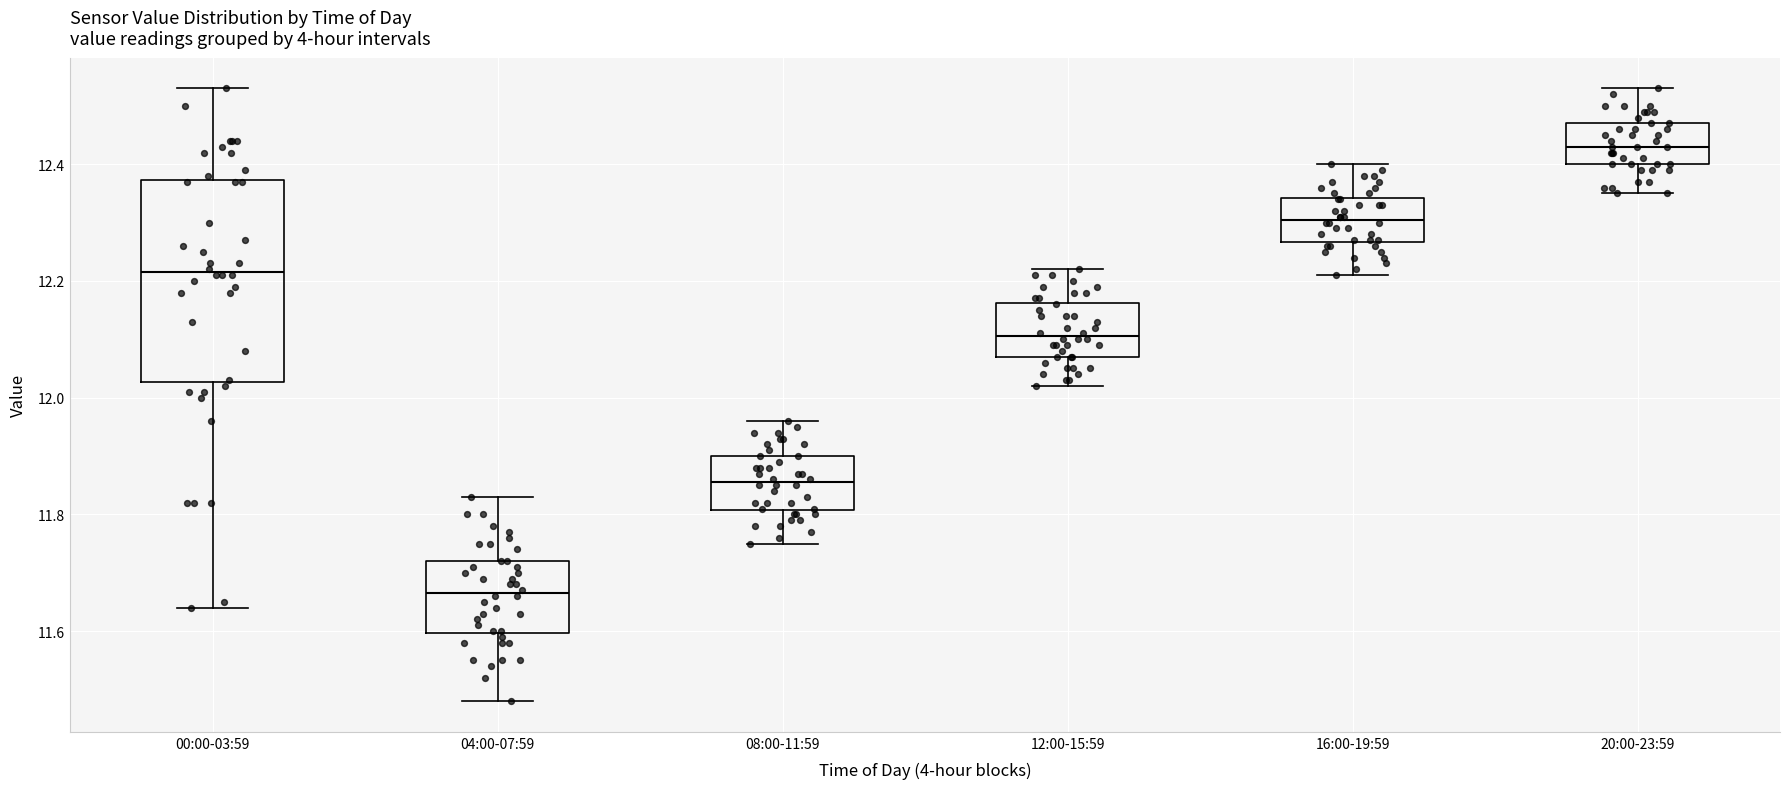

Reading left to right, read every box against the y-axis: the position of its median line, the range the box covers, and the ends of its whiskers. The values are not printed on the chart, so give them approximately, as read against the axis.

00:00-03:59: median 12.22, box 12.02 to 12.38, whiskers 11.64 to 12.54
04:00-07:59: median 11.66, box 11.60 to 11.72, whiskers 11.48 to 11.84
08:00-11:59: median 11.86, box 11.80 to 11.90, whiskers 11.76 to 11.96
12:00-15:59: median 12.10, box 12.08 to 12.16, whiskers 12.02 to 12.22
16:00-19:59: median 12.30, box 12.26 to 12.34, whiskers 12.22 to 12.40
20:00-23:59: median 12.44, box 12.40 to 12.48, whiskers 12.36 to 12.54